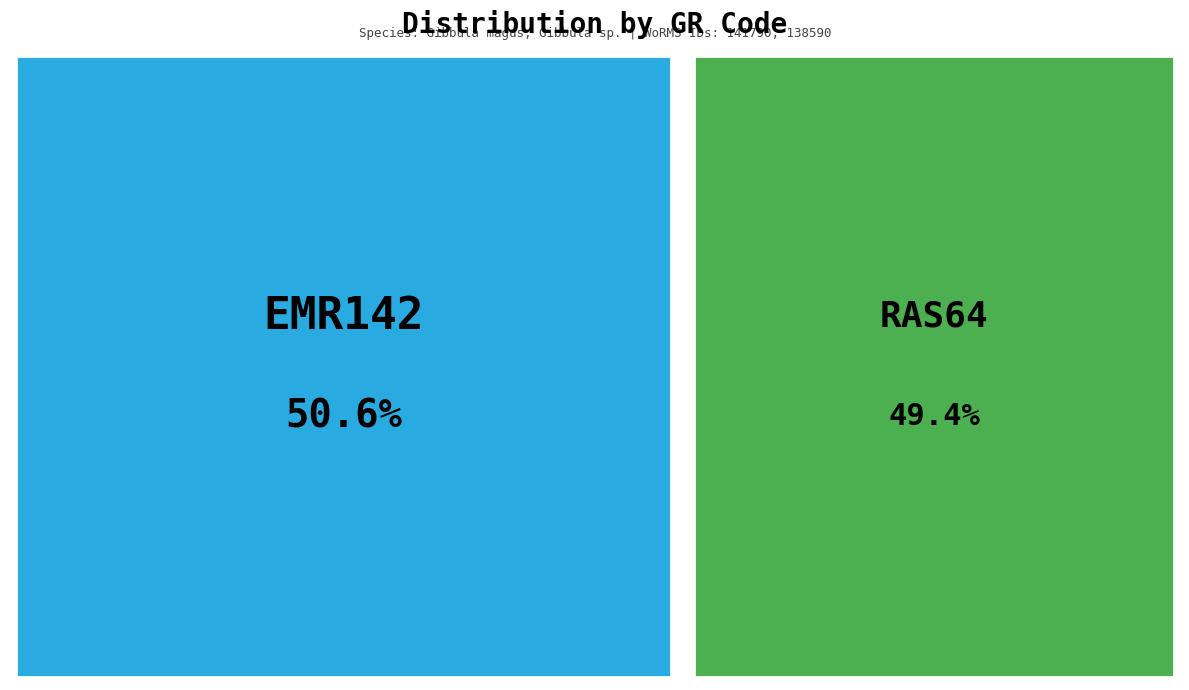

Which slice represents more than half of the pie?

EMR142